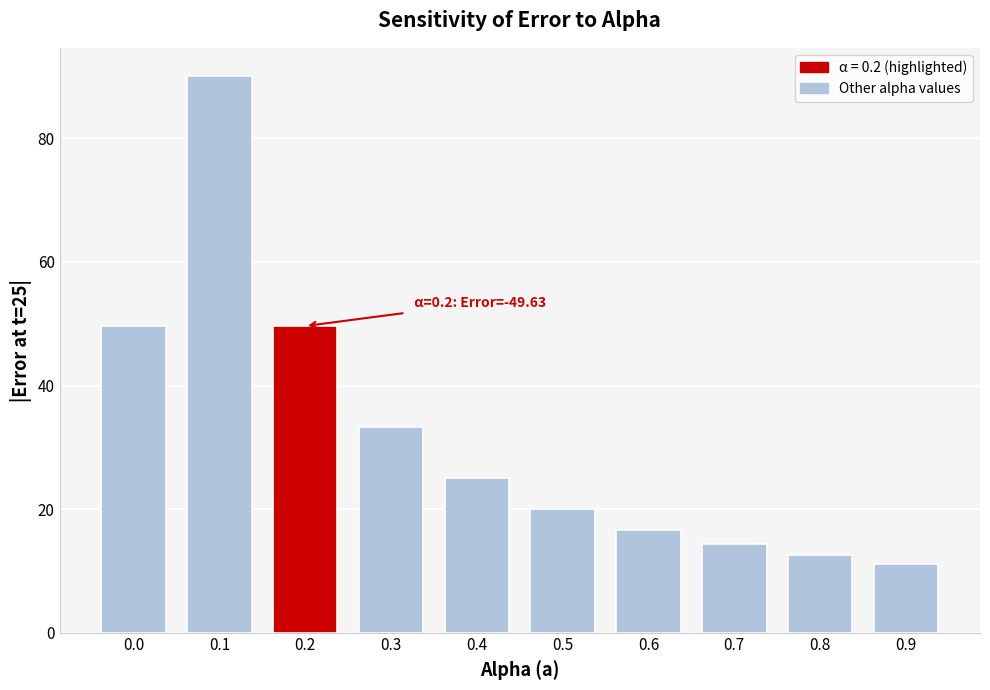

Reading left to right, extract all data points from this chart.

49.6	90.2	49.6	33.3	25.0	20.0	16.7	14.3	12.5	11.1